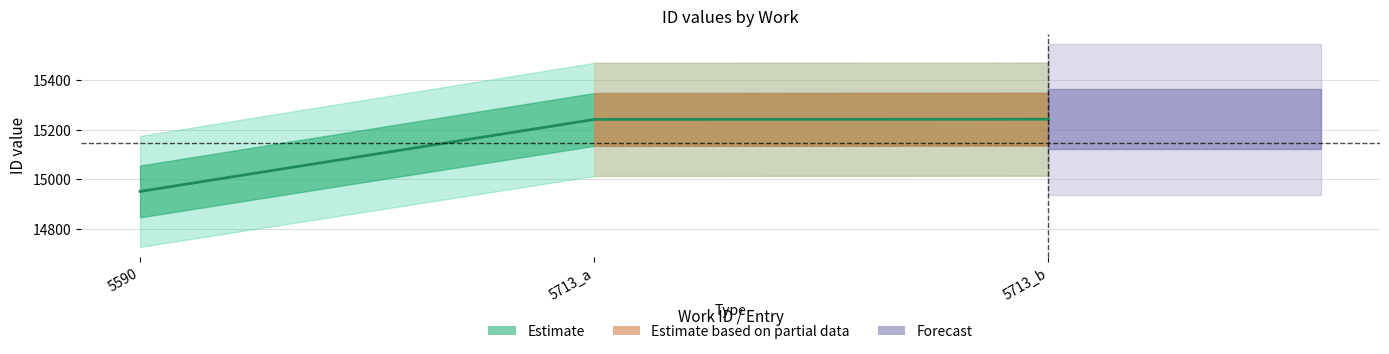

Count the number of categories in the chart.

3